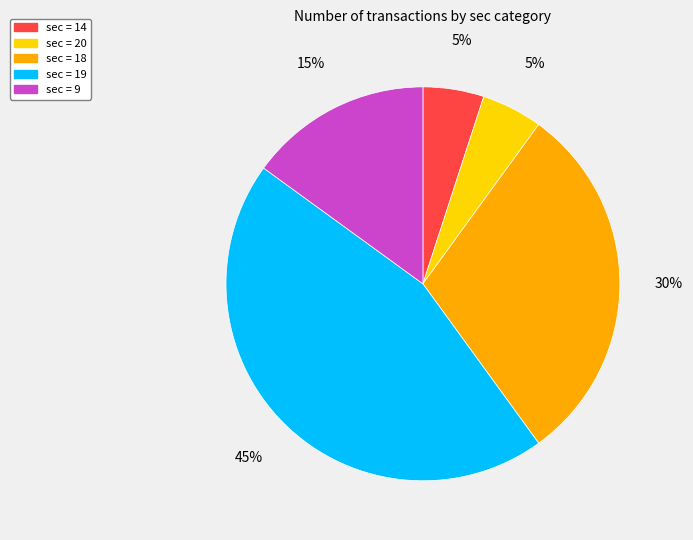

To the nearest percent, what is the difference between the largest and smallest slice percentages?

40%